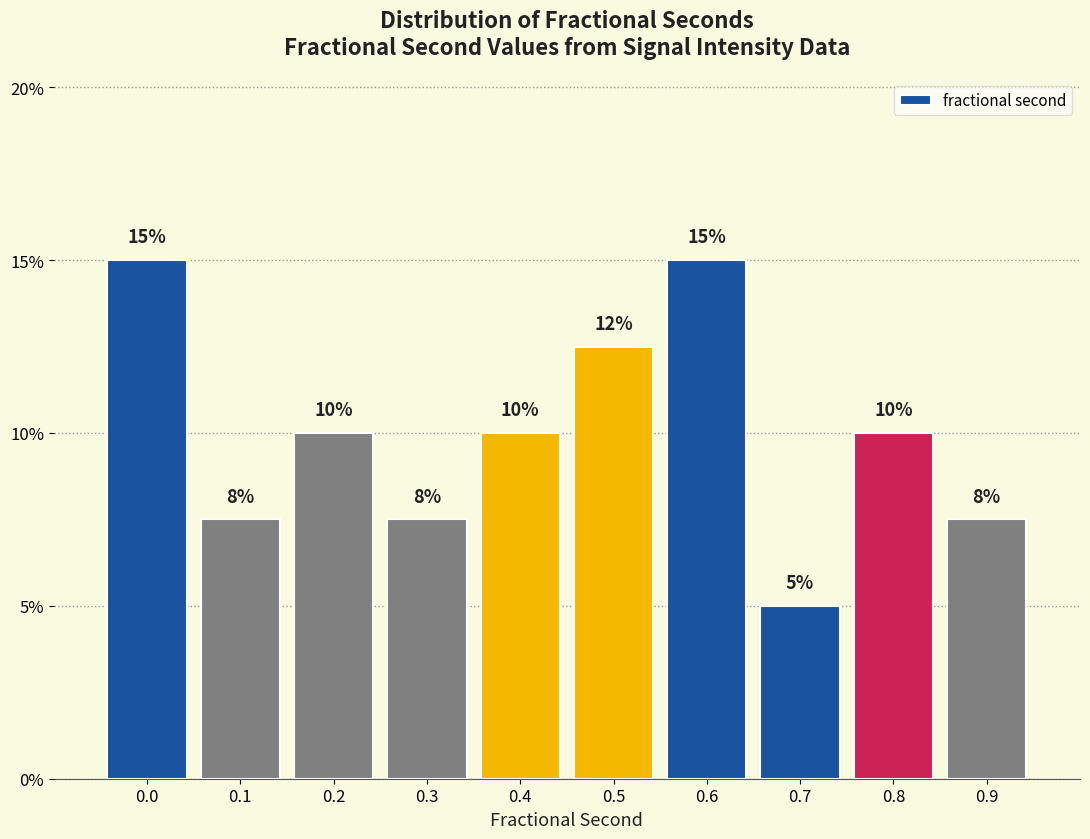

Does the chart contain any negative values?

No